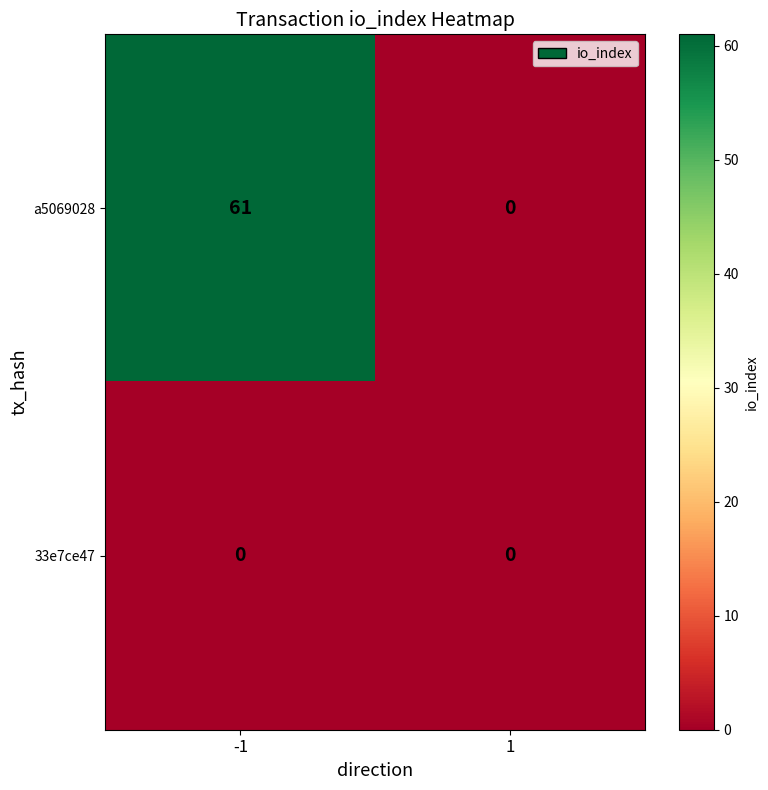

What is the total value across all series at -1?

61